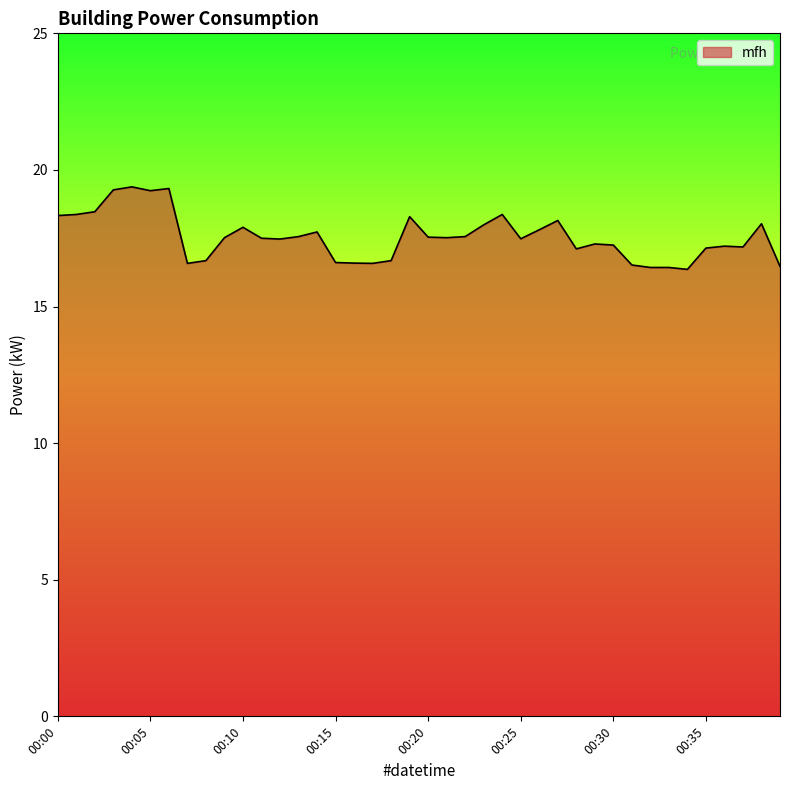

What is the minimum value shown in the chart?

16.4